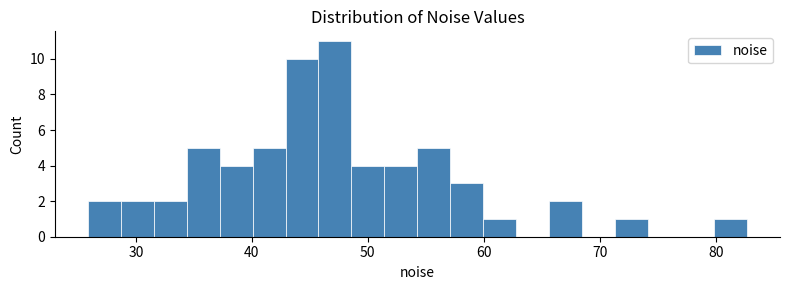

Read against the x-axis, roughly where is the centre of the tallest bar?

47